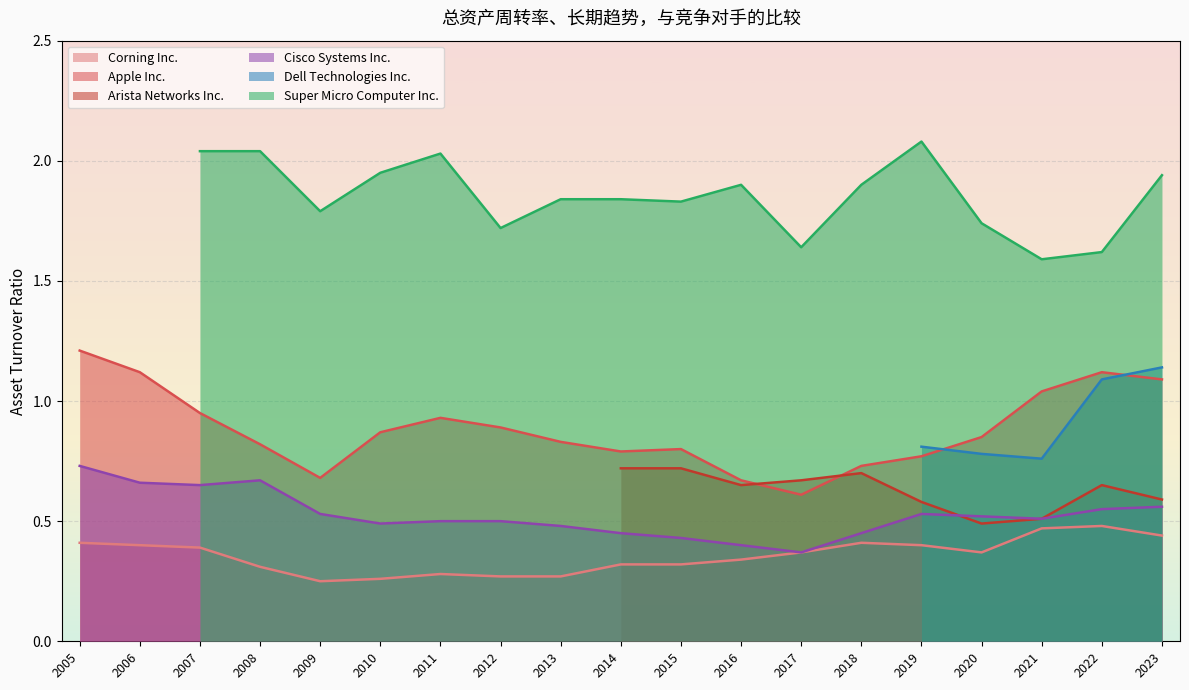

True or false: Cisco Systems Inc. and Apple Inc. cross at least once.

False